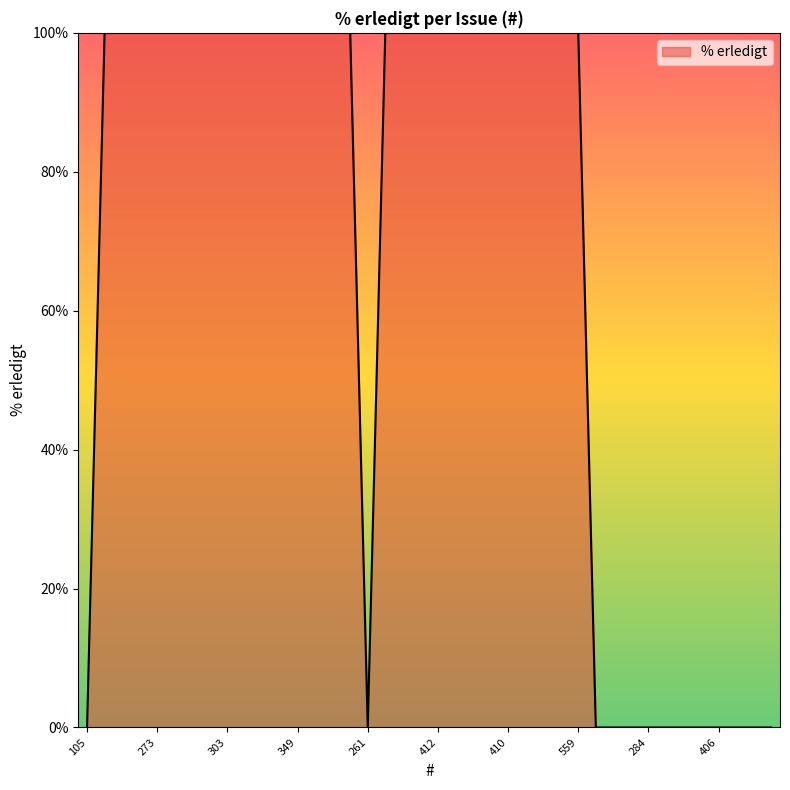

What is the greatest value displayed?

100